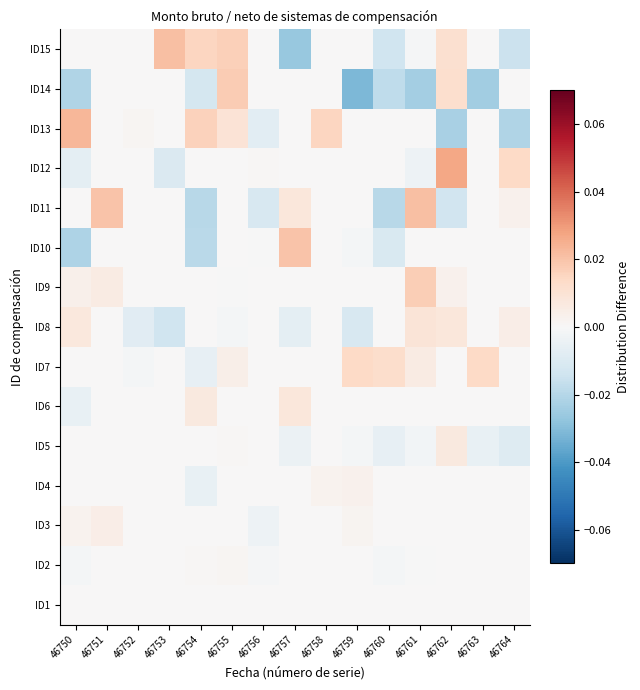

Reading left to right, extract all data points from this chart.

ID1: 46750=0.0	46751=0.0	46752=0.0	46753=0.0	46754=0.0	46755=0.0	46756=0.0	46757=0.0	46758=0.0	46759=-0.0	46760=-0.0	46761=0.0	46762=0.0	46763=0.0	46764=0.0
ID2: 46750=-0.0	46751=0.0	46752=0.0	46753=0.0	46754=0.0	46755=0.0	46756=-0.0	46757=0.0	46758=0.0	46759=0.0	46760=-0.0	46761=-0.0	46762=0.0	46763=0.0	46764=0.0
ID3: 46750=0.0	46751=0.0	46752=0.0	46753=0.0	46754=0.0	46755=0.0	46756=-0.0	46757=0.0	46758=0.0	46759=0.0	46760=0.0	46761=0.0	46762=0.0	46763=0.0	46764=0.0
ID4: 46750=0.0	46751=0.0	46752=0.0	46753=0.0	46754=-0.0	46755=0.0	46756=0.0	46757=0.0	46758=0.0	46759=0.0	46760=0.0	46761=0.0	46762=0.0	46763=0.0	46764=0.0
ID5: 46750=0.0	46751=0.0	46752=0.0	46753=0.0	46754=0.0	46755=0.0	46756=0.0	46757=-0.0	46758=0.0	46759=-0.0	46760=-0.0	46761=-0.0	46762=0.0	46763=-0.0	46764=-0.0
ID6: 46750=-0.0	46751=0.0	46752=0.0	46753=0.0	46754=0.0	46755=0.0	46756=0.0	46757=0.0	46758=0.0	46759=0.0	46760=0.0	46761=0.0	46762=0.0	46763=0.0	46764=0.0
ID7: 46750=0.0	46751=0.0	46752=-0.0	46753=0.0	46754=-0.0	46755=0.0	46756=0.0	46757=0.0	46758=0.0	46759=0.0	46760=0.0	46761=0.0	46762=0.0	46763=0.0	46764=0.0
ID8: 46750=0.0	46751=0.0	46752=-0.0	46753=-0.0	46754=0.0	46755=-0.0	46756=0.0	46757=-0.0	46758=0.0	46759=-0.0	46760=0.0	46761=0.0	46762=0.0	46763=0.0	46764=0.0
ID9: 46750=0.0	46751=0.0	46752=0.0	46753=0.0	46754=0.0	46755=-0.0	46756=0.0	46757=0.0	46758=0.0	46759=0.0	46760=0.0	46761=0.0	46762=0.0	46763=0.0	46764=0.0
ID10: 46750=-0.0	46751=0.0	46752=0.0	46753=0.0	46754=-0.0	46755=0.0	46756=-0.0	46757=0.0	46758=0.0	46759=-0.0	46760=-0.0	46761=0.0	46762=0.0	46763=0.0	46764=0.0
ID11: 46750=0.0	46751=0.0	46752=0.0	46753=0.0	46754=-0.0	46755=0.0	46756=-0.0	46757=0.0	46758=0.0	46759=0.0	46760=-0.0	46761=0.0	46762=-0.0	46763=0.0	46764=0.0
ID12: 46750=-0.0	46751=0.0	46752=0.0	46753=-0.0	46754=0.0	46755=0.0	46756=0.0	46757=0.0	46758=0.0	46759=0.0	46760=0.0	46761=-0.0	46762=0.0	46763=0.0	46764=0.0
ID13: 46750=0.0	46751=0.0	46752=0.0	46753=0.0	46754=0.0	46755=0.0	46756=-0.0	46757=0.0	46758=0.0	46759=0.0	46760=0.0	46761=0.0	46762=-0.0	46763=0.0	46764=-0.0
ID14: 46750=-0.0	46751=0.0	46752=0.0	46753=0.0	46754=-0.0	46755=0.0	46756=0.0	46757=0.0	46758=0.0	46759=-0.0	46760=-0.0	46761=-0.0	46762=0.0	46763=-0.0	46764=0.0
ID15: 46750=0.0	46751=0.0	46752=0.0	46753=0.0	46754=0.0	46755=0.0	46756=0.0	46757=-0.0	46758=0.0	46759=0.0	46760=-0.0	46761=-0.0	46762=0.0	46763=0.0	46764=-0.0